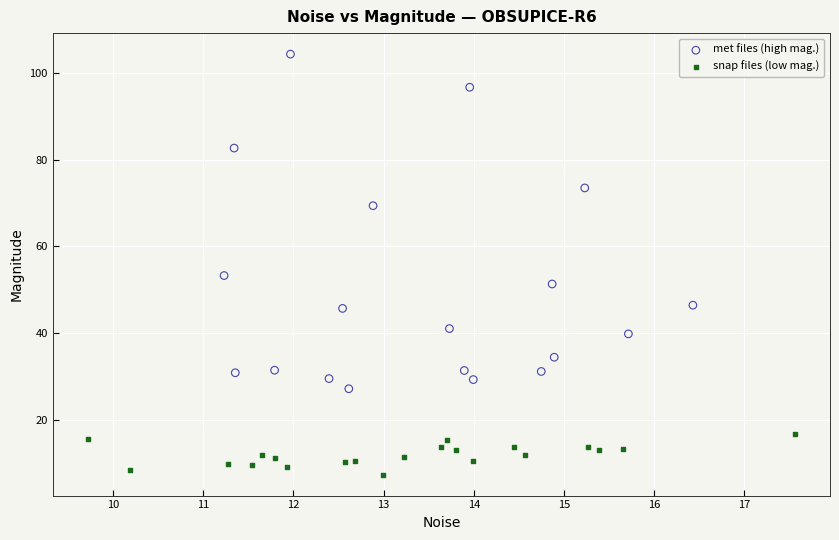

Which series reaches the minimum Y coordinate?

snap files (low mag.)